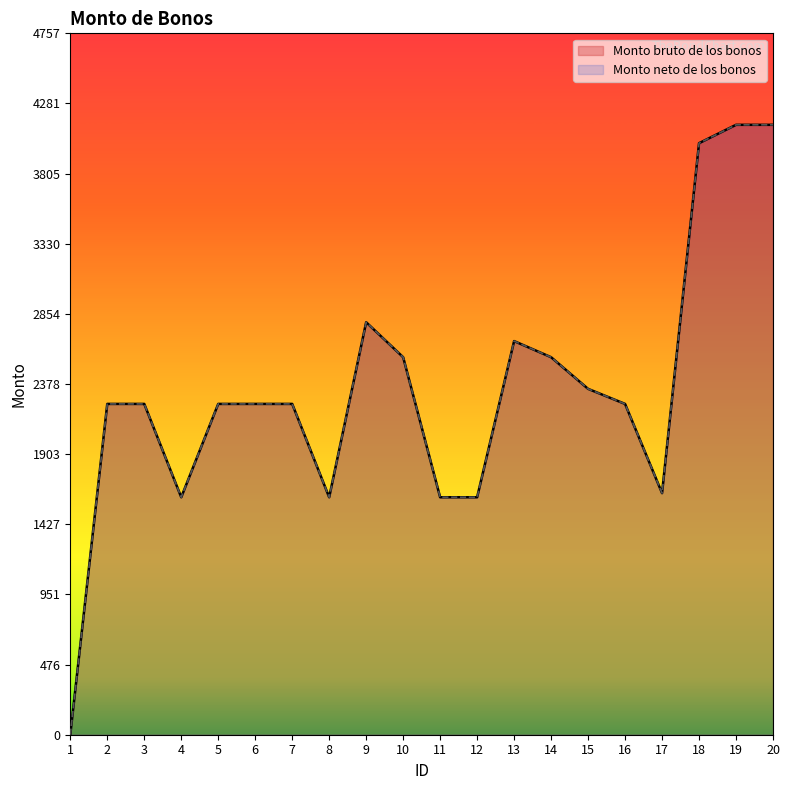

How many series are shown in this chart?

2